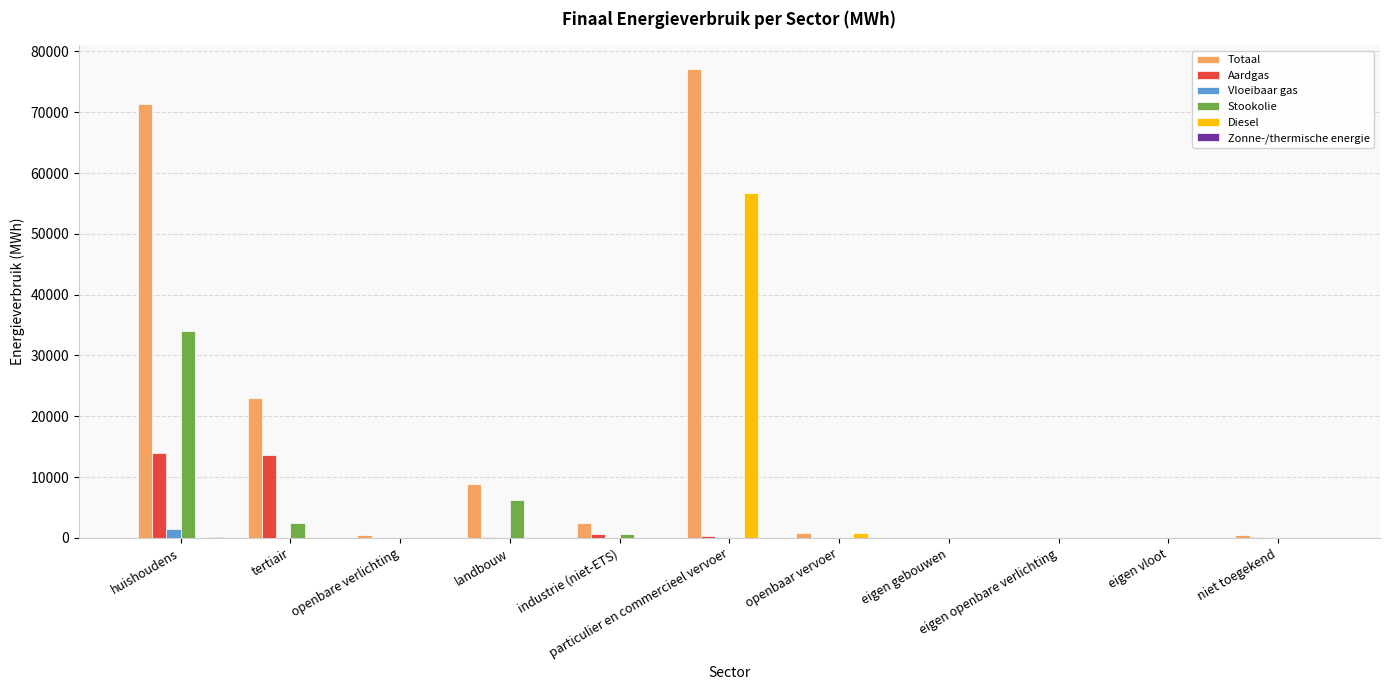

What is the sum of all Vloeibaar gas values?

1794.7